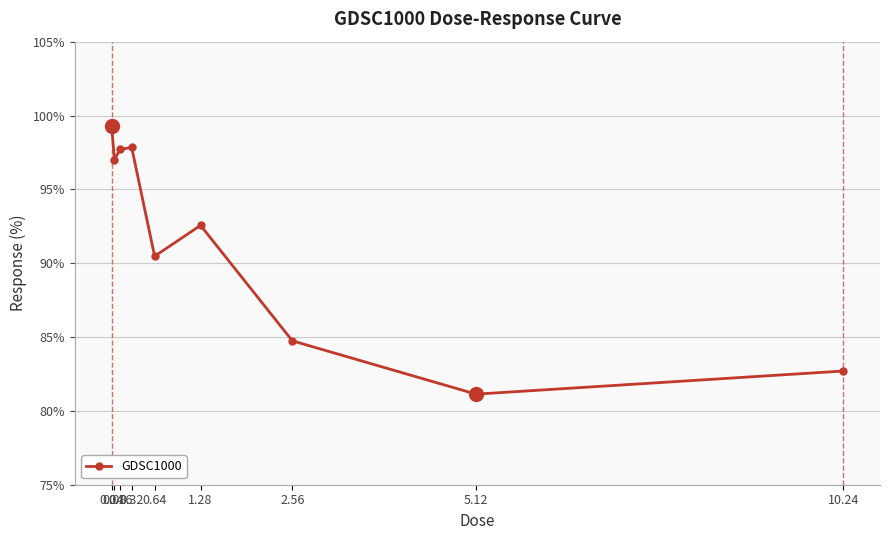

At which label does the data first exceed 92?

0.04